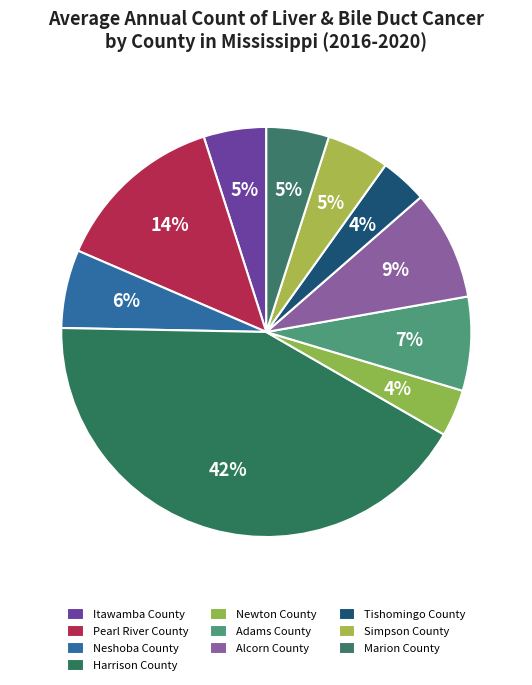

True or false: Itawamba County accounts for 1% of the total.

False